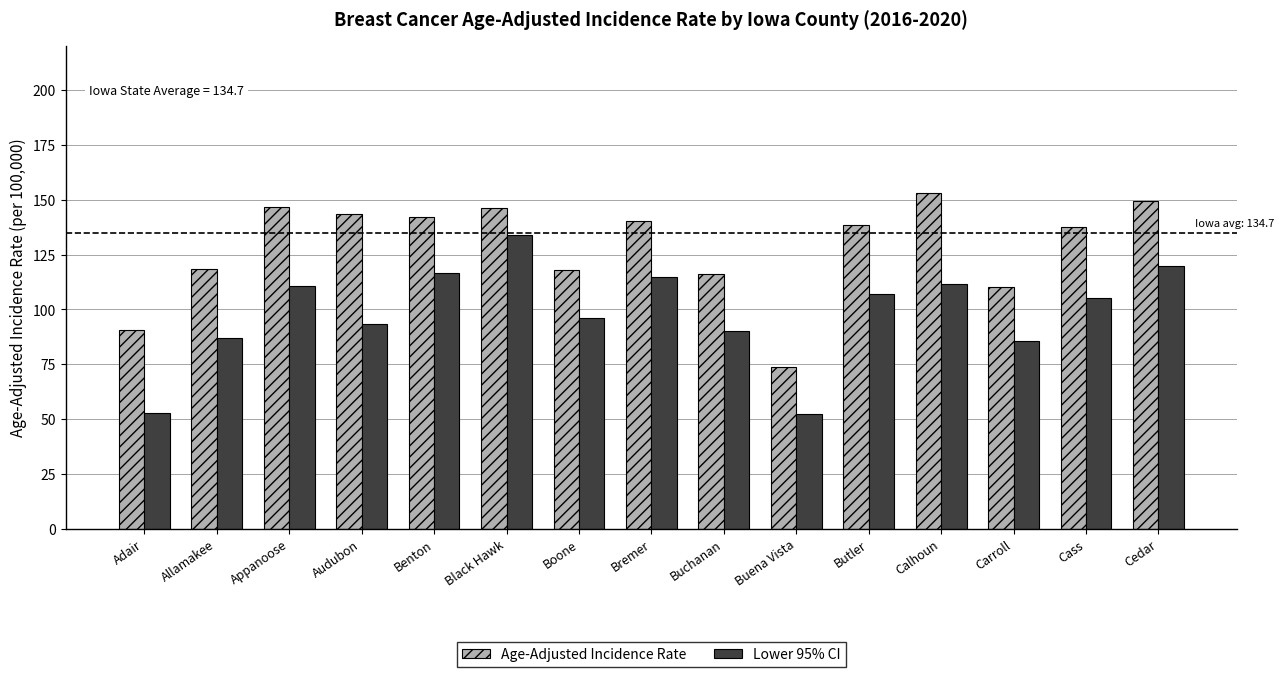

What is the minimum value shown in the chart?

52.3